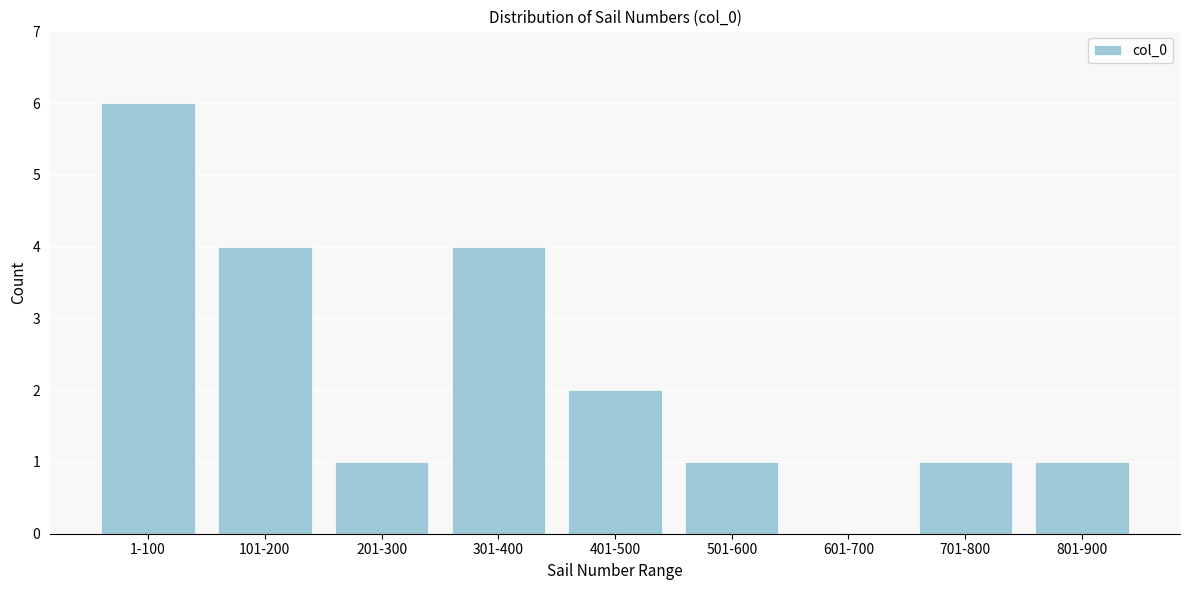

Reading left to right, what are all the values shown in this chart?

1-100=6	101-200=4	201-300=1	301-400=4	401-500=2	501-600=1	601-700=0	701-800=1	801-900=1